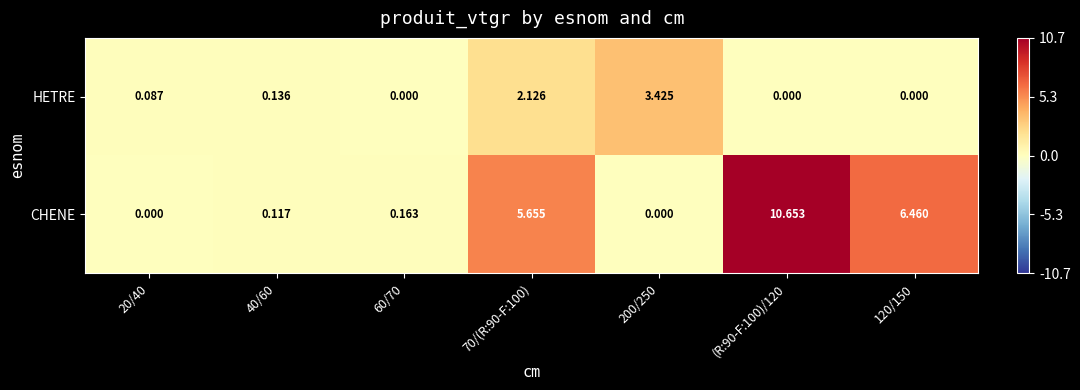

List the series in order of their peak value, highest first.

CHENE, HETRE